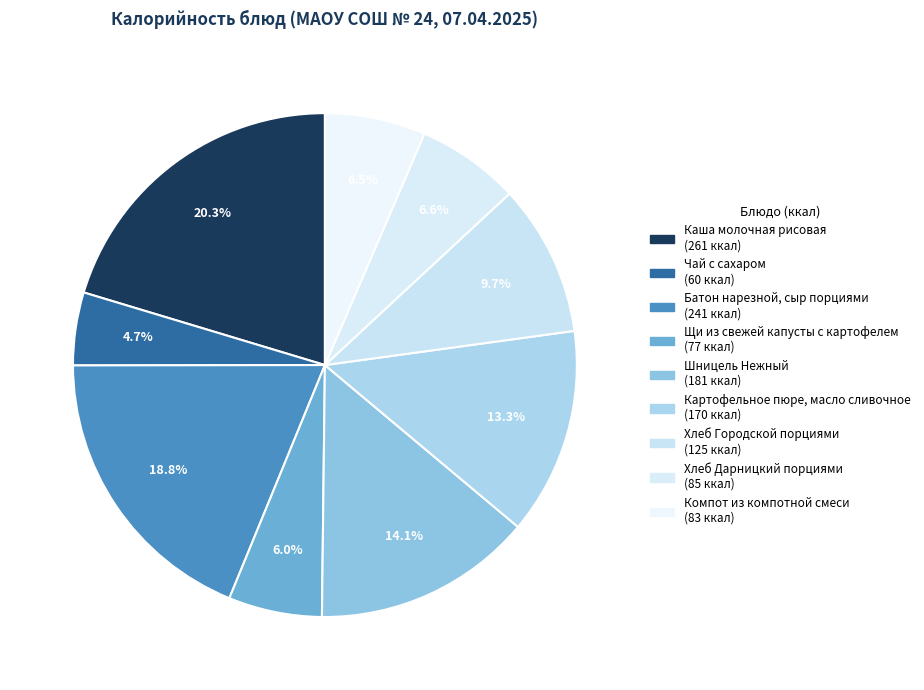

How many segments does this pie chart have?

9